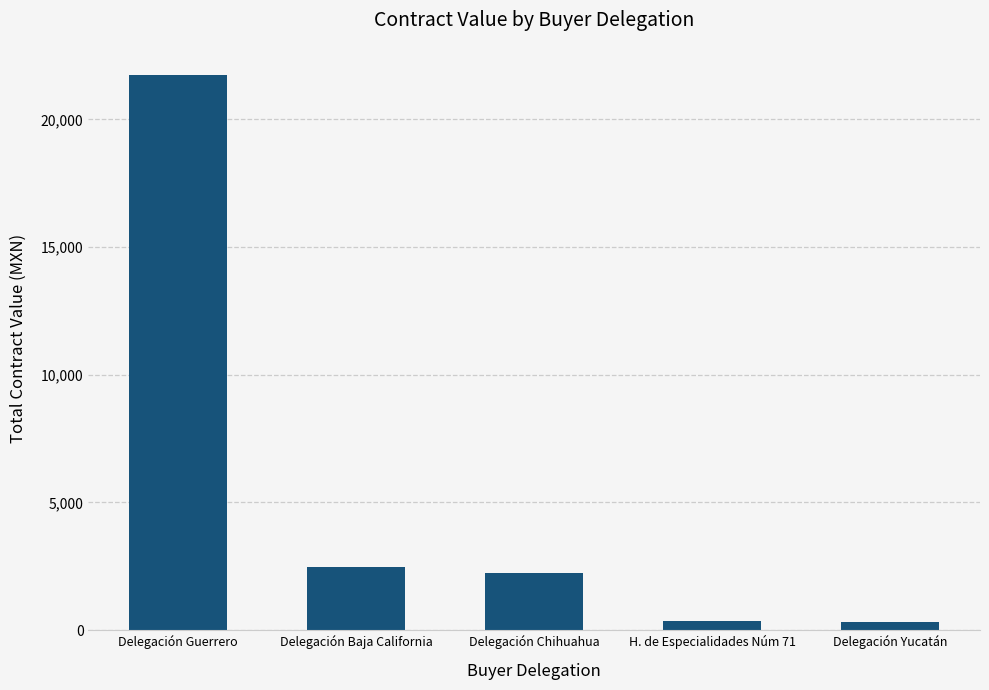

What is the change in value from Delegación Guerrero to Delegación Baja California?

-19284.9